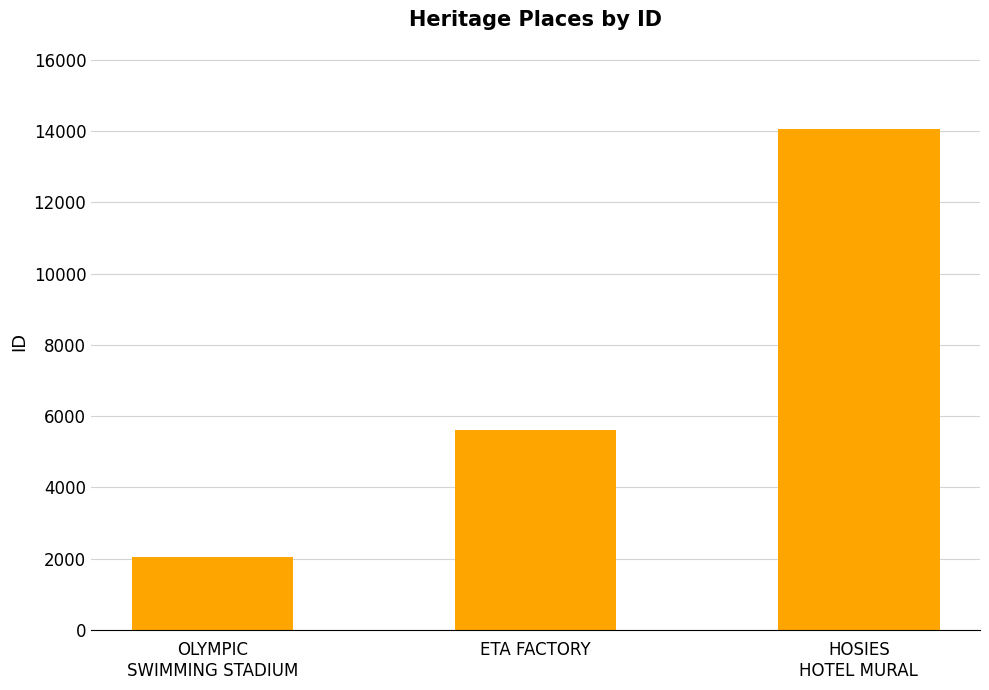

Rank the categories by value from highest to lowest.

HOSIES
HOTEL MURAL, ETA FACTORY, OLYMPIC
SWIMMING STADIUM